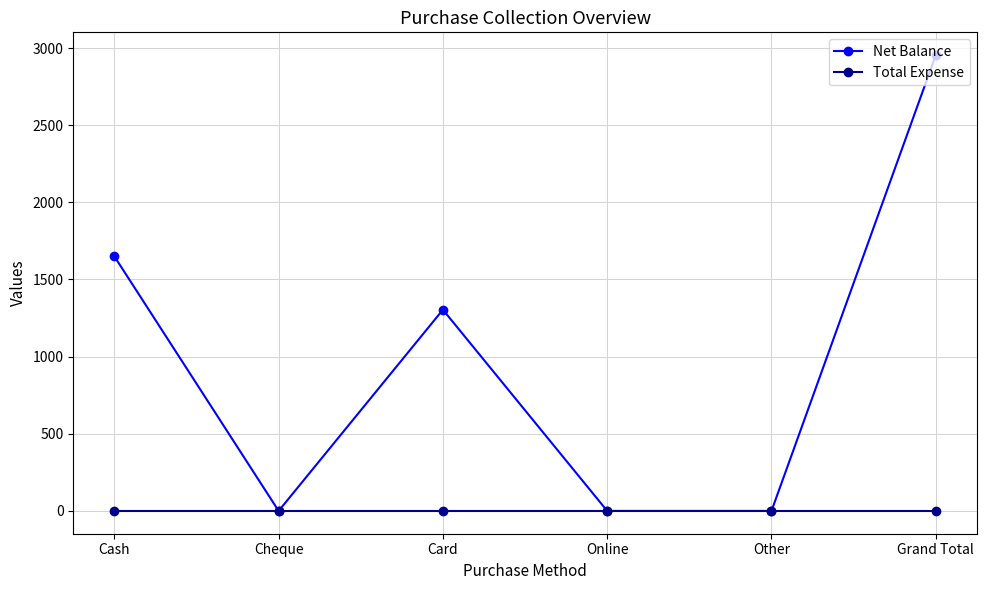

The value of Net Balance at Cheque is 0. True or false?

True